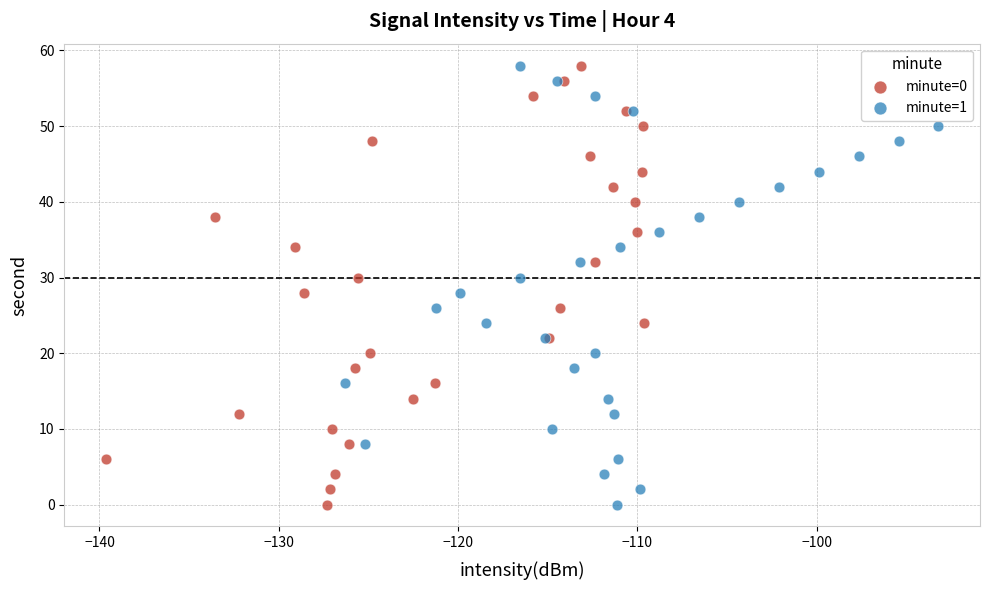

What are all the series names shown in the legend?

minute=0, minute=1